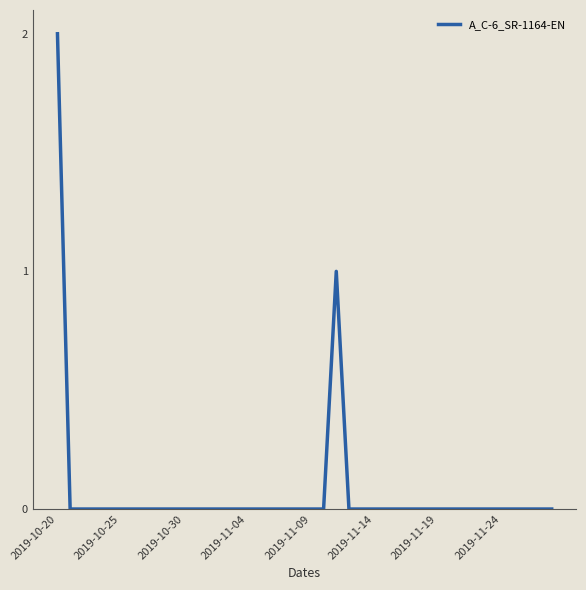

How many lines are shown in the chart?

1